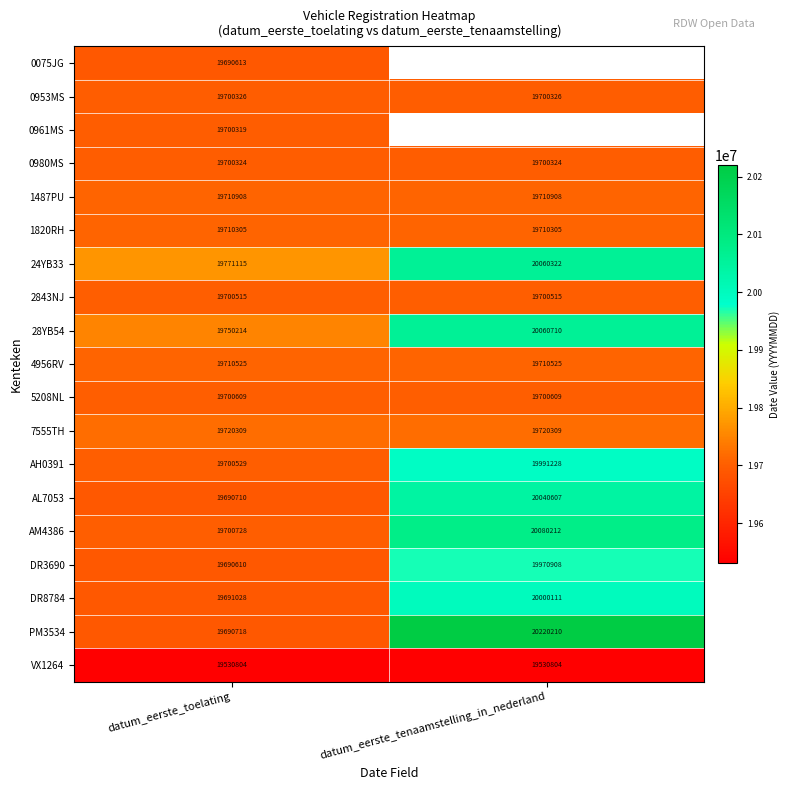

Rank the series at datum_eerste_toelating from lowest to highest value.

VX1264, DR3690, 0075JG, AL7053, PM3534, DR8784, 0961MS, 0980MS, 0953MS, 2843NJ, AH0391, 5208NL, AM4386, 1820RH, 4956RV, 1487PU, 7555TH, 28YB54, 24YB33